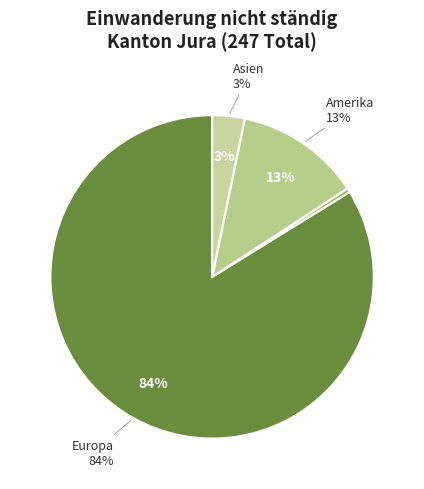

What percentage is the Amerika slice, to the nearest percent?

13%